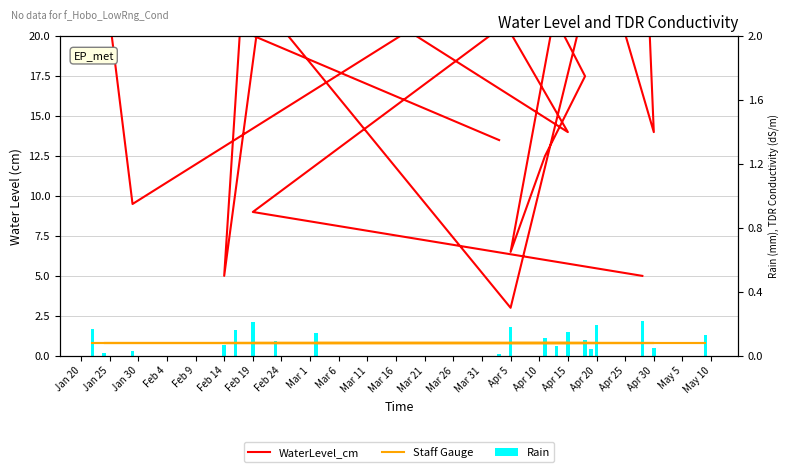

What is the maximum value shown in the chart?

160.0